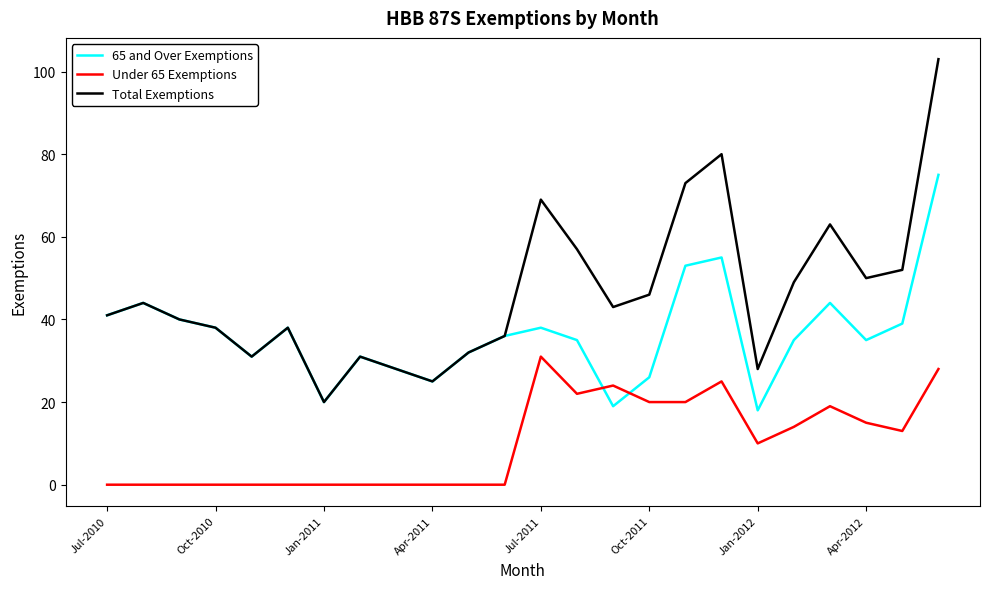

True or false: Under 65 Exemptions has more than 2 points higher than both neighbors.

True